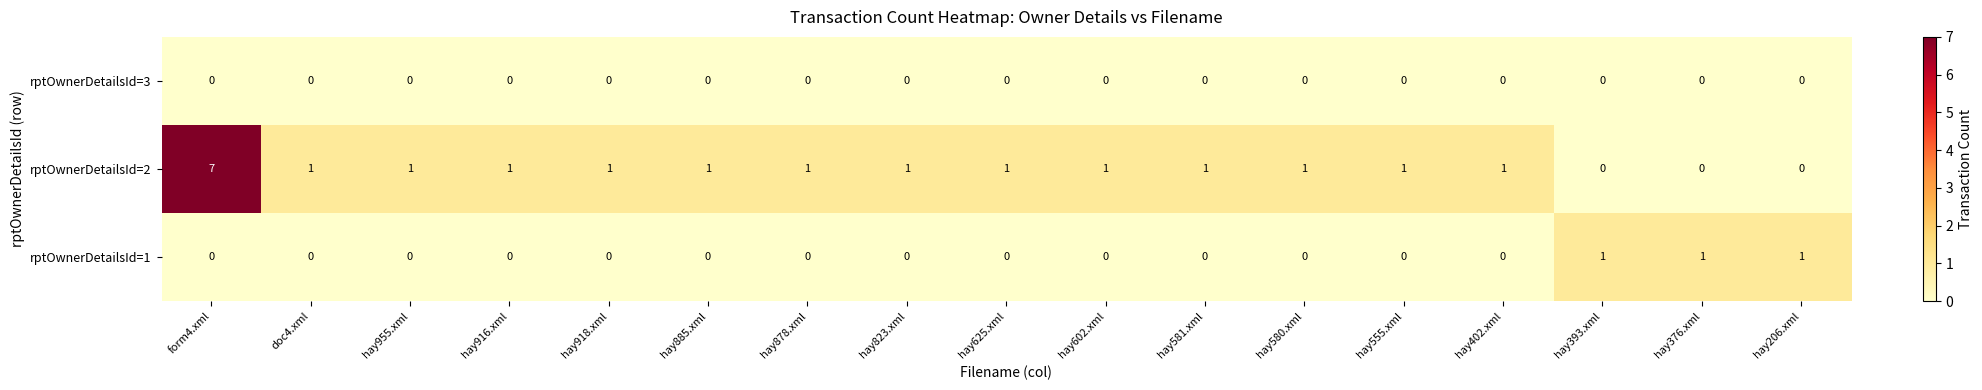

The value of rptOwnerDetailsId=2 at doc4.xml is 1. True or false?

True